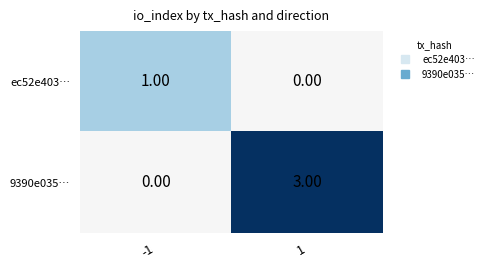

Which series has the largest range (max minus min)?

9390e035…